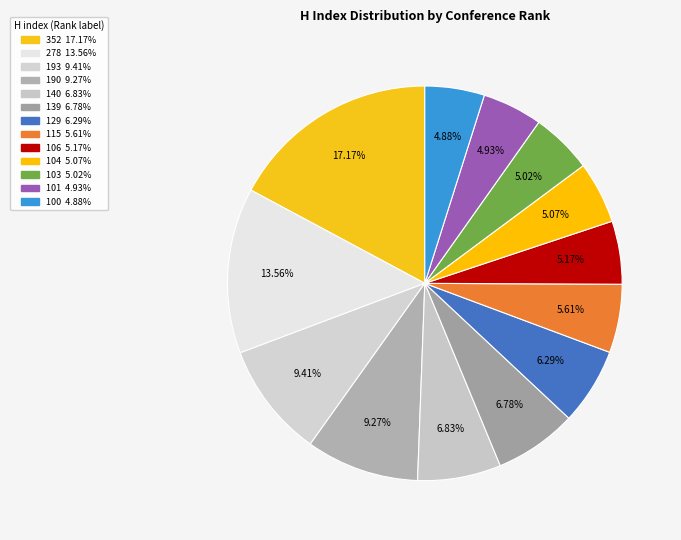

How many slices are in this pie chart?

13